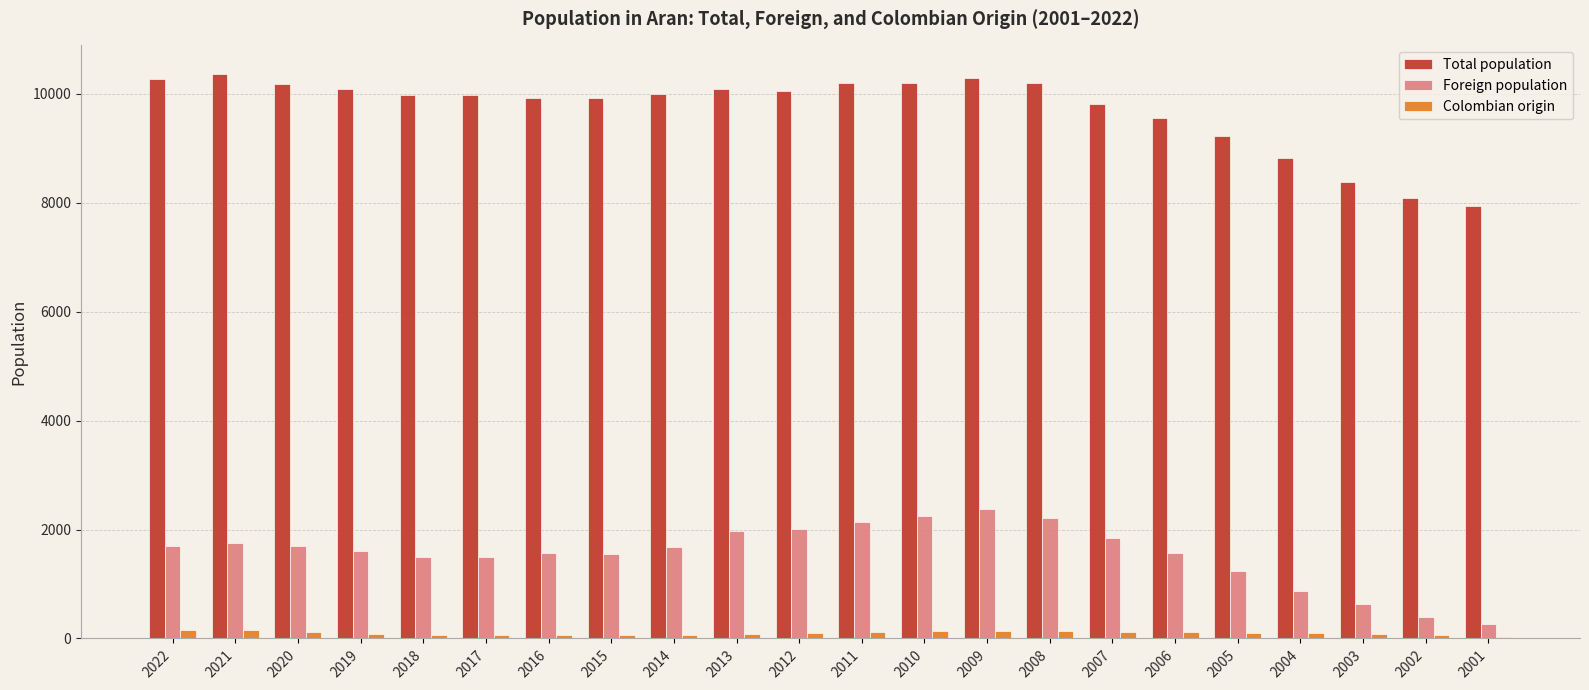

Count the number of categories in the chart.

22